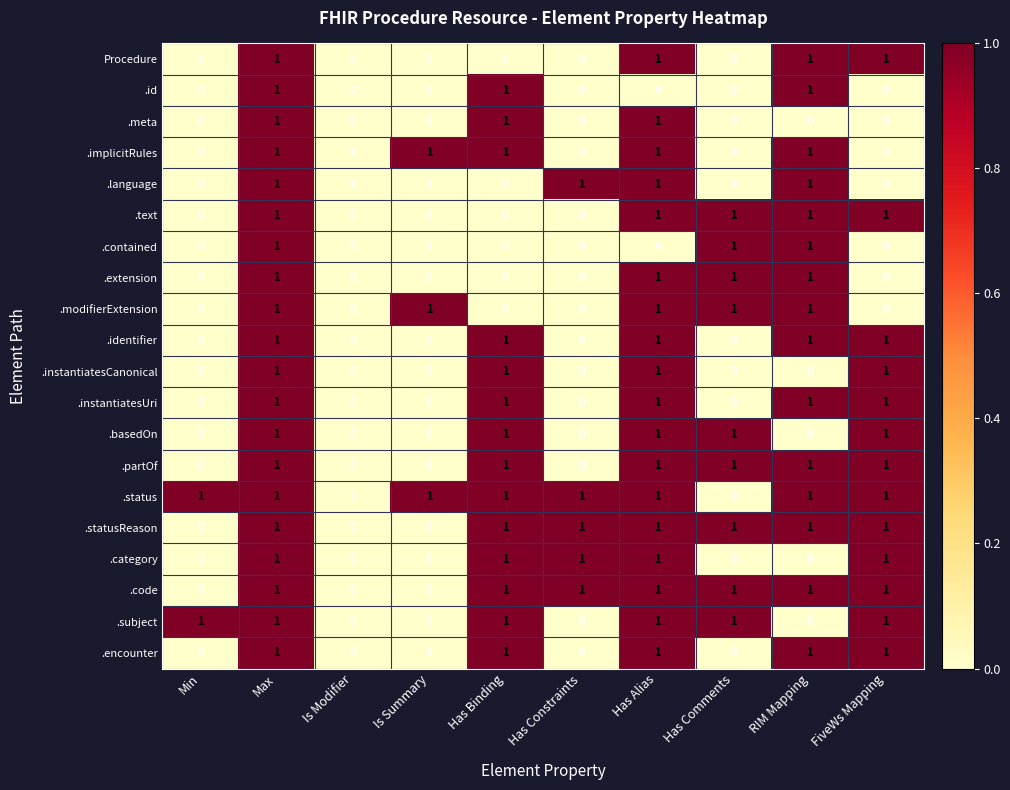

Count the number of categories in the chart.

10